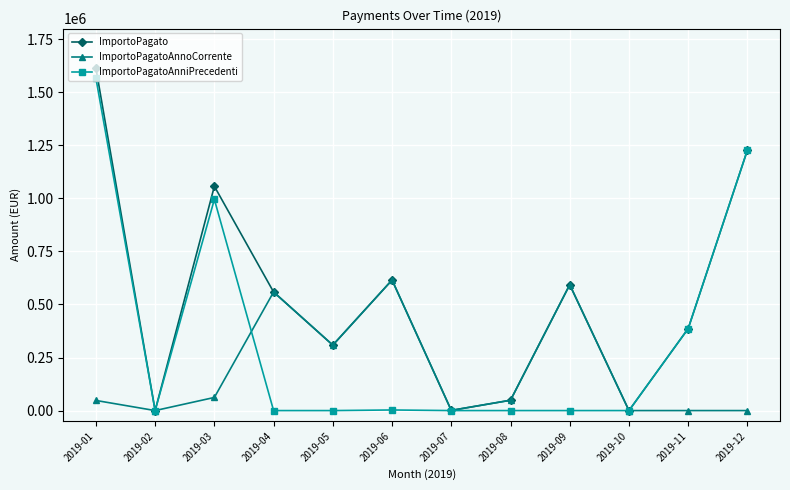

The value of ImportoPagatoAnniPrecedenti at 2019-11 is 682911.9. True or false?

False